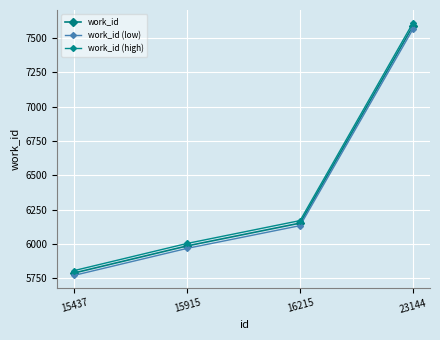

The value of work_id (low) at 23144 is 1649.6. True or false?

False